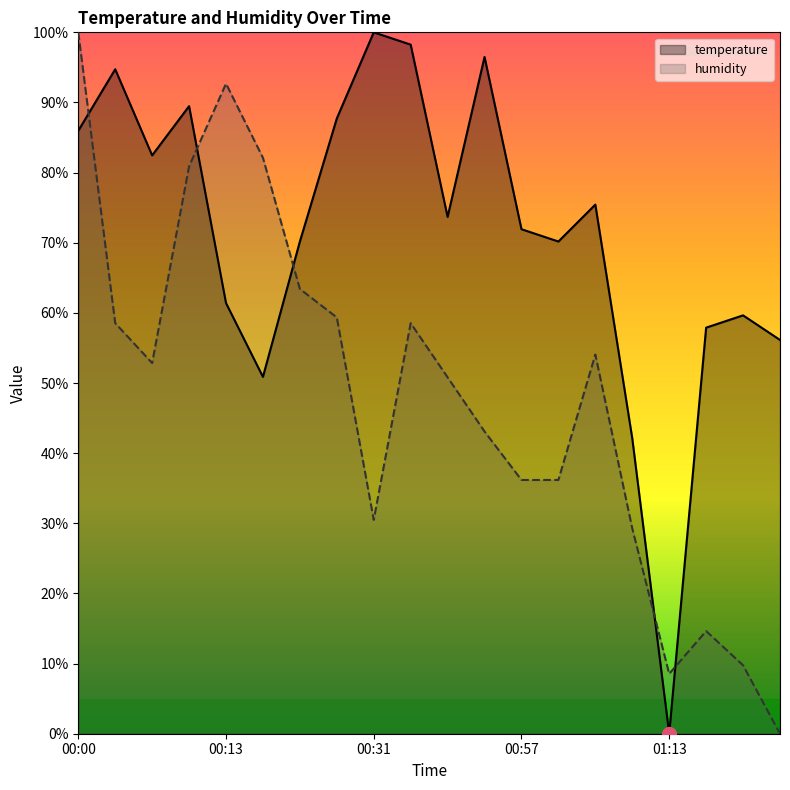

What is the label of the 2nd point from the right?

01:18